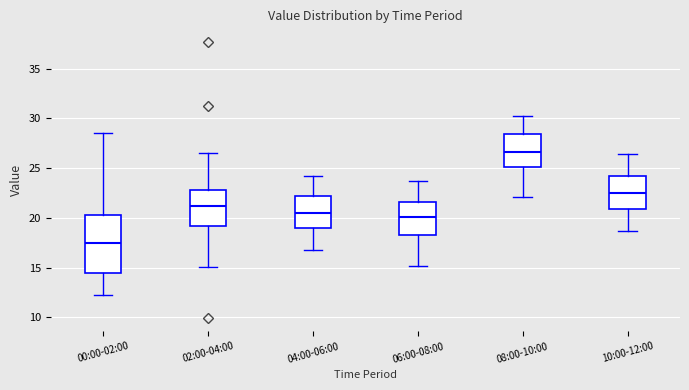

Reading left to right, read every box against the y-axis: the position of its median line, the range the box covers, and the ends of its whiskers. The values are not printed on the chart, so give them approximately, as read against the axis.

00:00-02:00: median 17.5, box 14.5 to 20.5, whiskers 12.0 to 28.5
02:00-04:00: median 21.0, box 19.0 to 23.0, whiskers 15.0 to 26.5
04:00-06:00: median 20.5, box 19.0 to 22.0, whiskers 17.0 to 24.0
06:00-08:00: median 20.0, box 18.5 to 21.5, whiskers 15.0 to 23.5
08:00-10:00: median 26.5, box 25.0 to 28.5, whiskers 22.0 to 30.0
10:00-12:00: median 22.5, box 21.0 to 24.0, whiskers 18.5 to 26.5